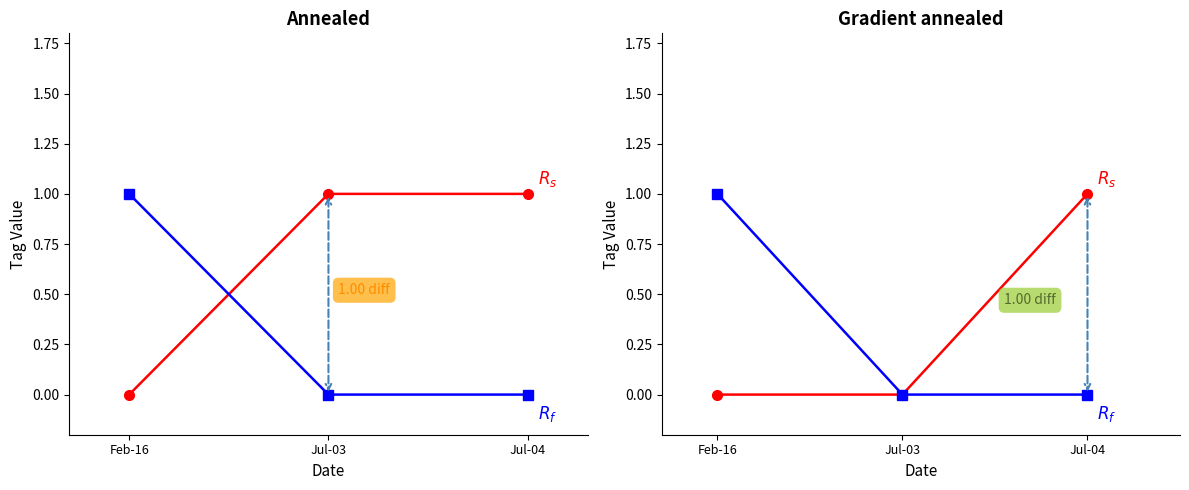

What is the difference between the maximum and minimum values in the SNOW series?

1